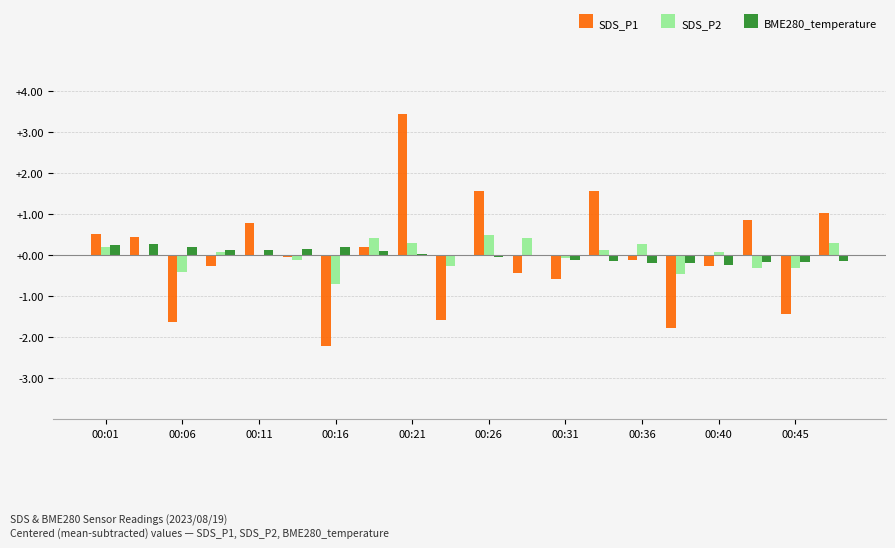

What is the maximum value shown in the chart?

3.4